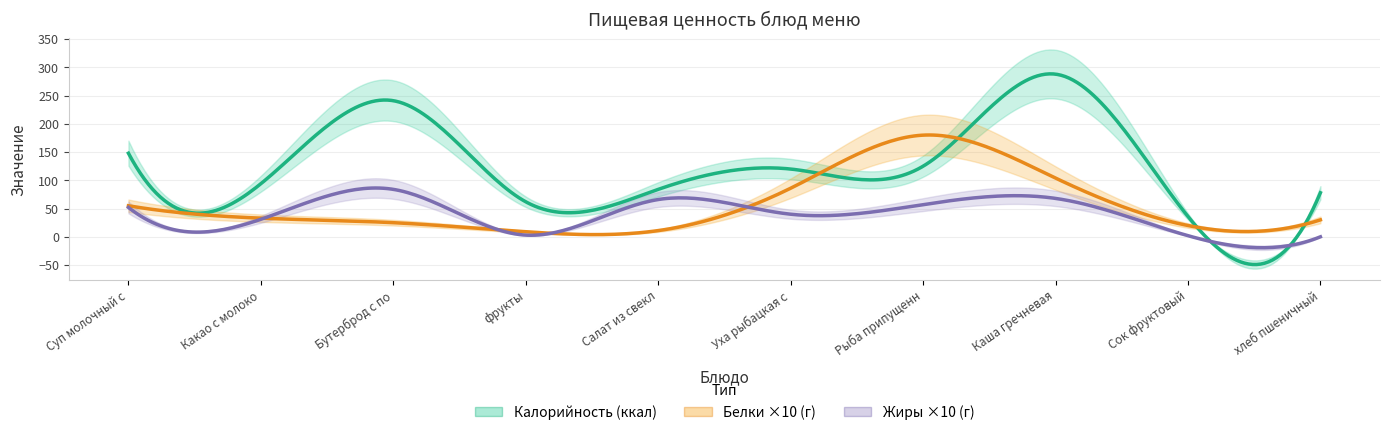

True or false: Жиры and Калорийность intersect in this chart.

False